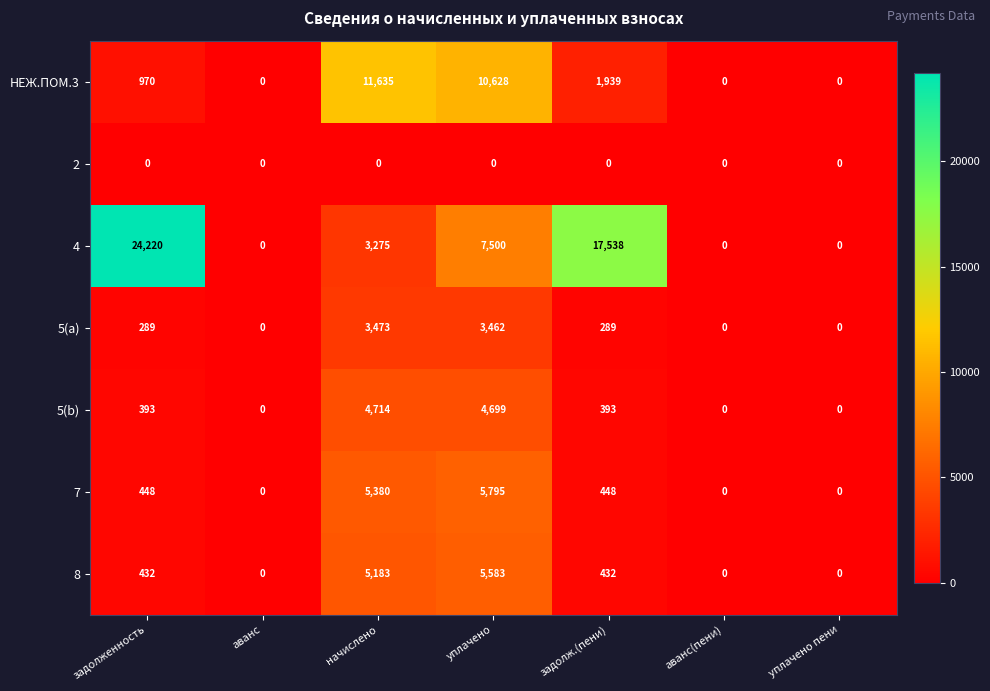

What is the difference between the highest and lowest values at начислено?

11635